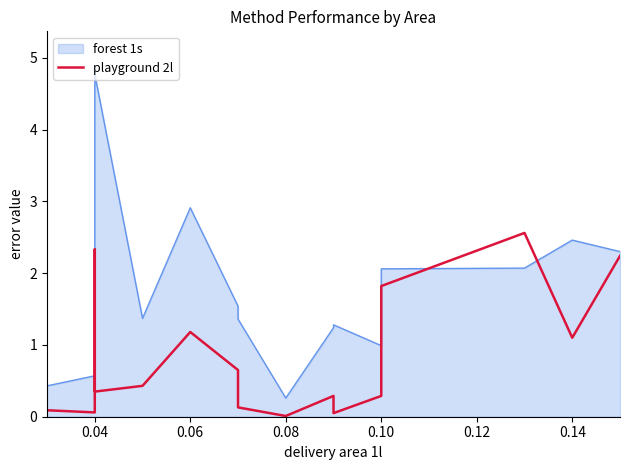

Between 0.16 and 0.06, which is larger?

0.06